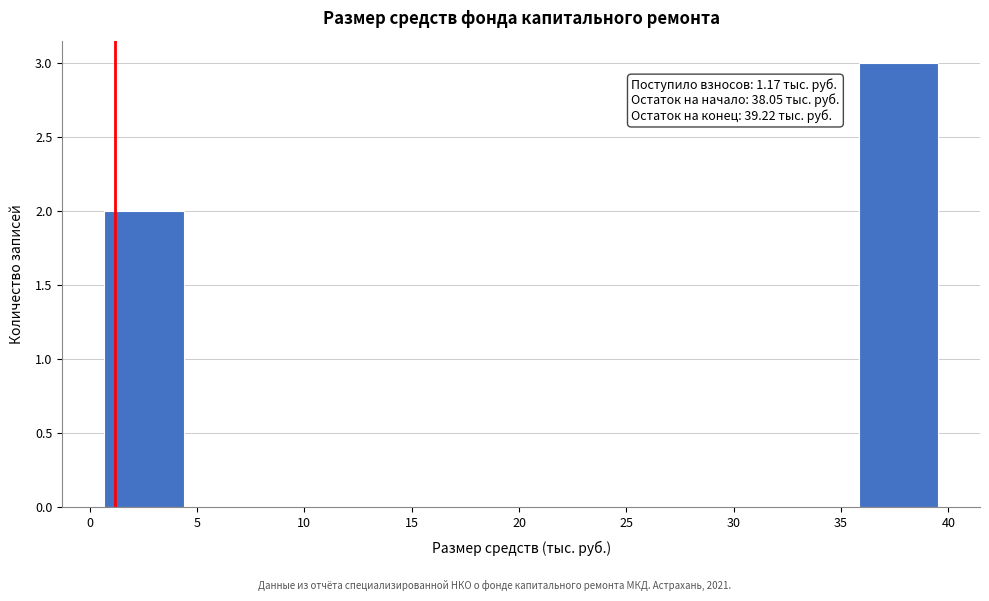

Over which range of the x-axis is the bar tallest?

36.0 to 39.5